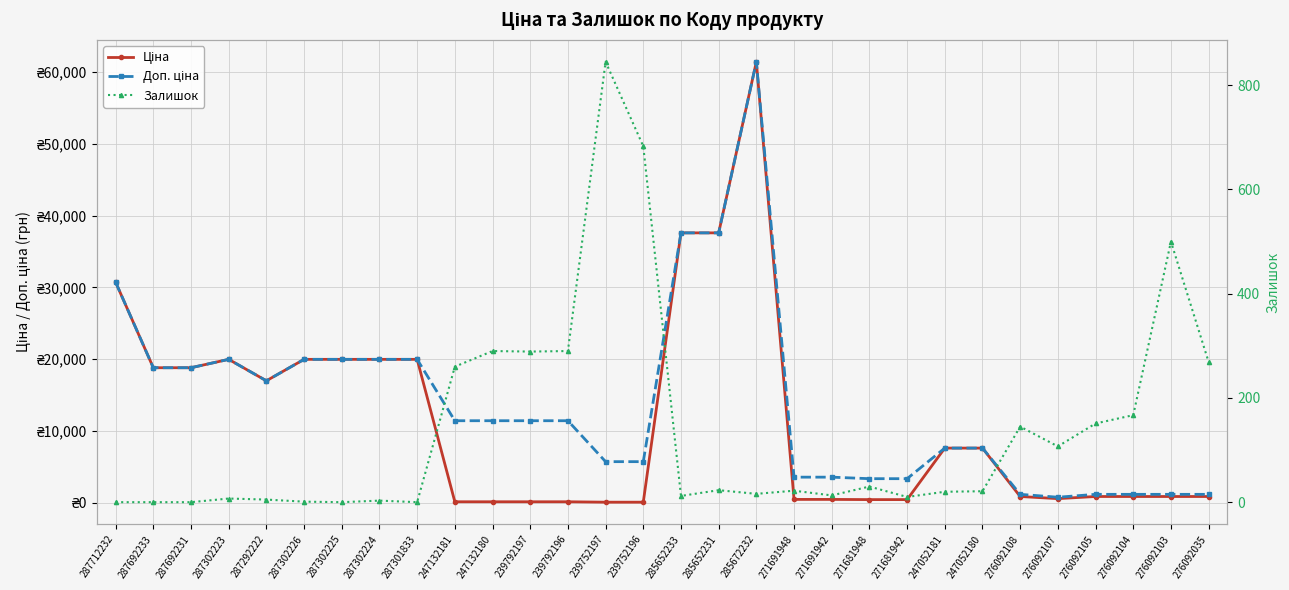

Where is the first local minimum for Залишок?

287302225